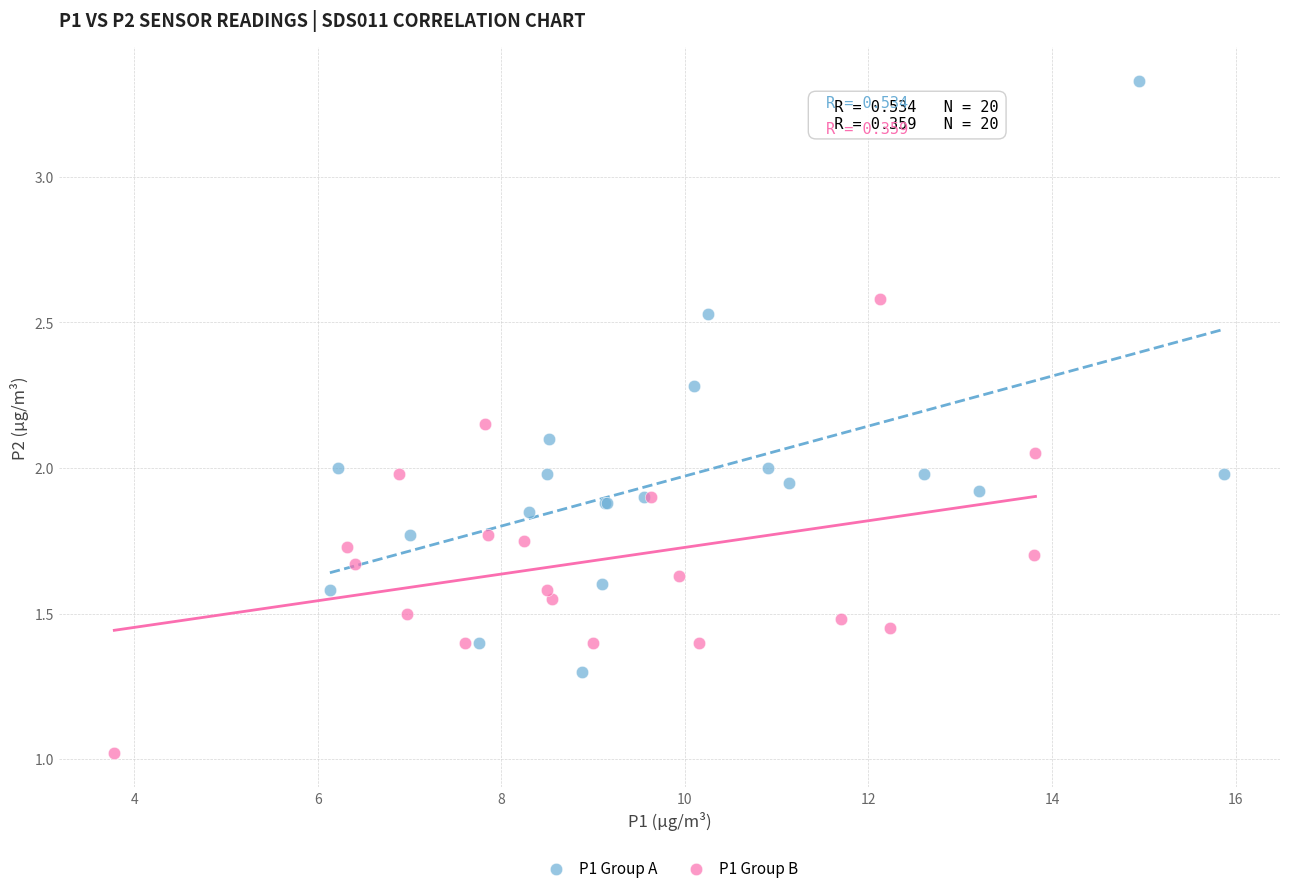

Which series has the largest Y range (max minus min)?

P1 Group A